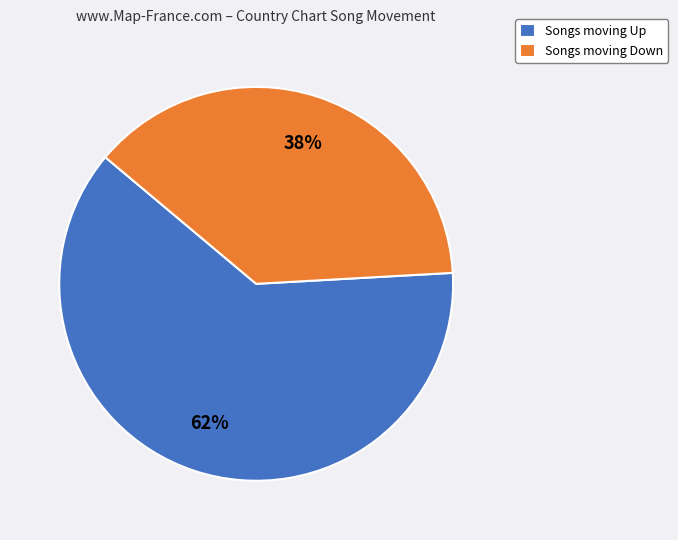

Is there a majority slice in this chart?

Yes